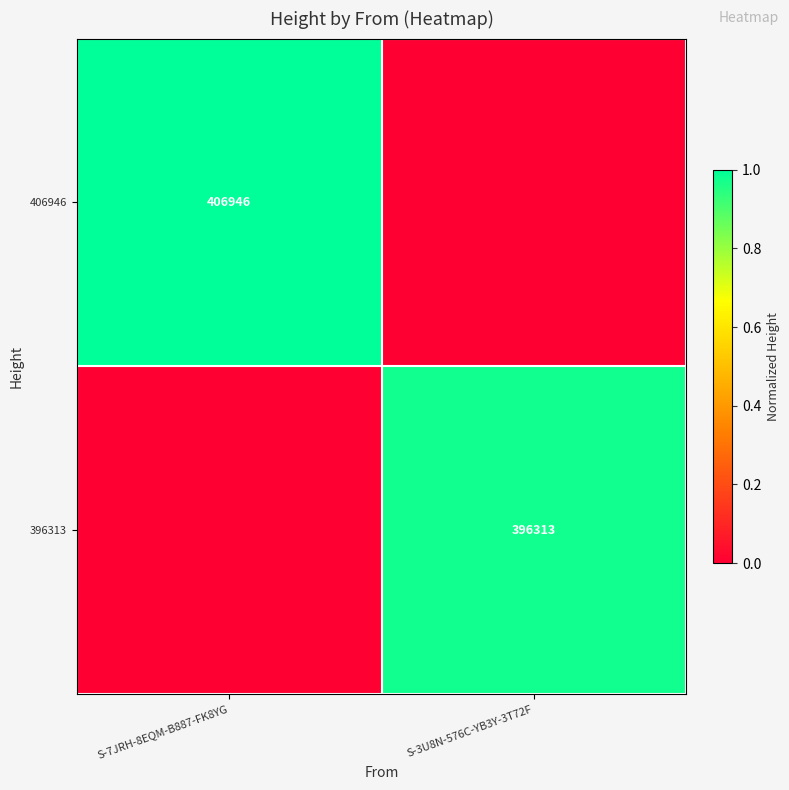

True or false: 406946 has a value of 652052 at S-7JRH-8EQM-B887-FK8YG.

False